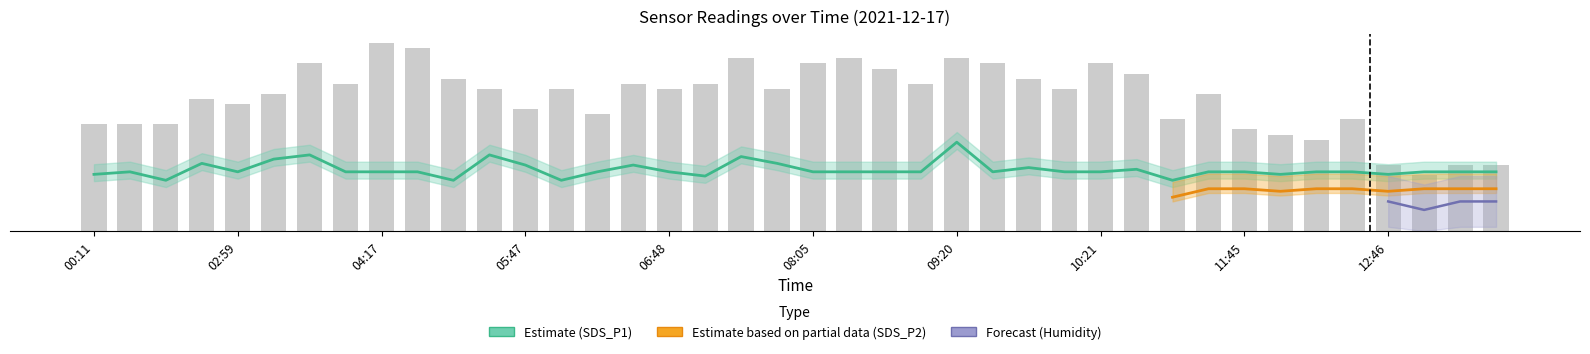

What is the label of the 2nd bar from the right?

13:17